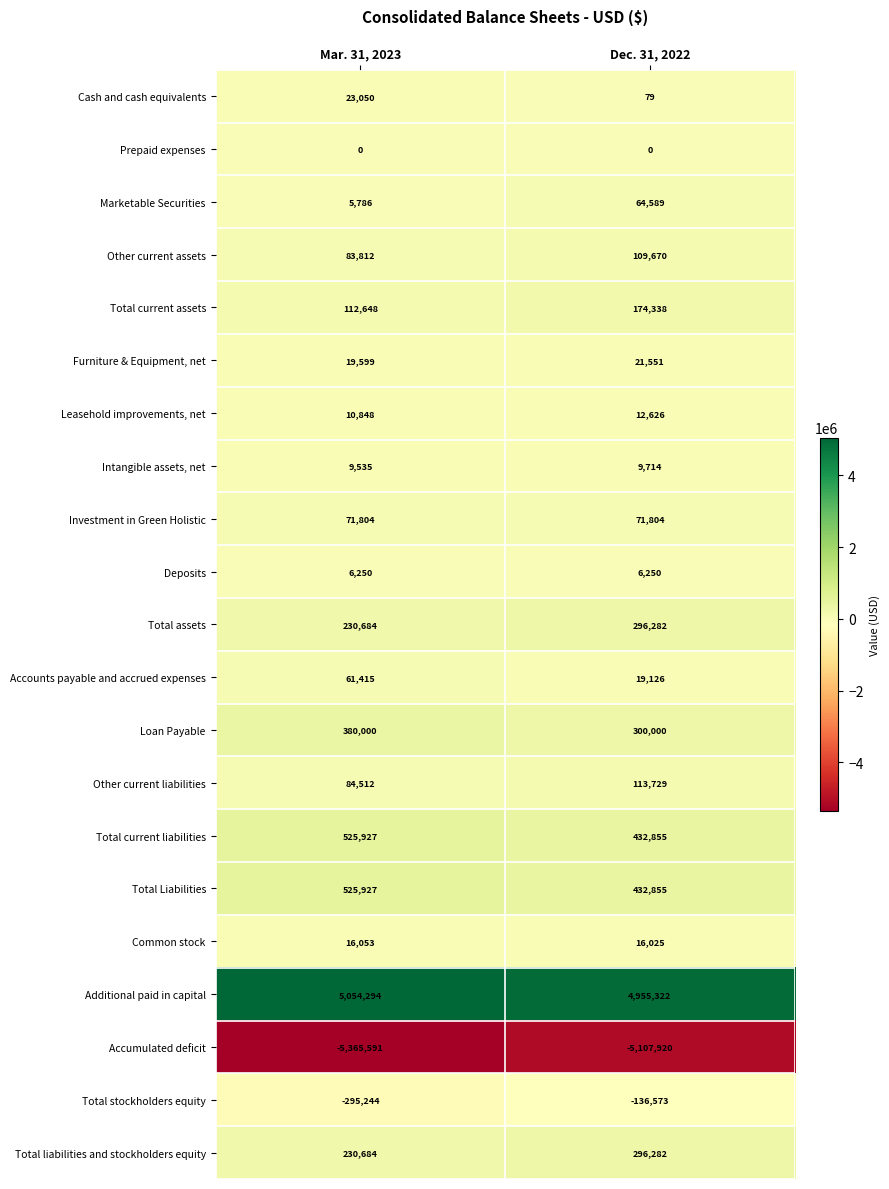

What is the sum of the Accumulated deficit values at Dec. 31, 2022 and Mar. 31, 2023?

-10473511